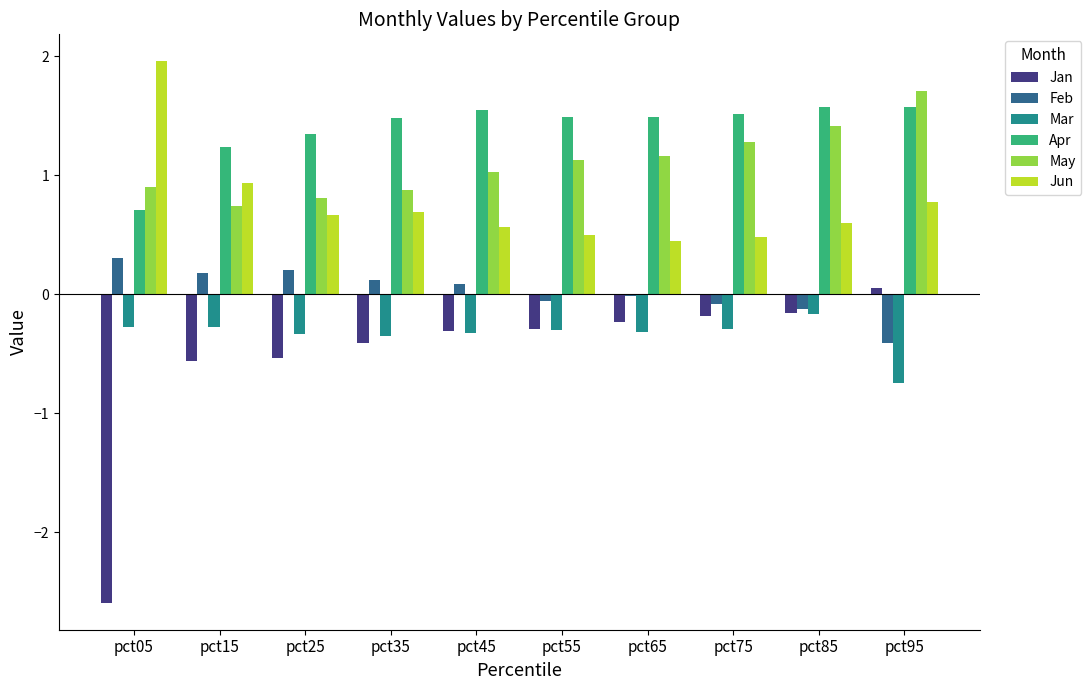

What is the difference between the second highest and minimum values in the Apr series?

0.9